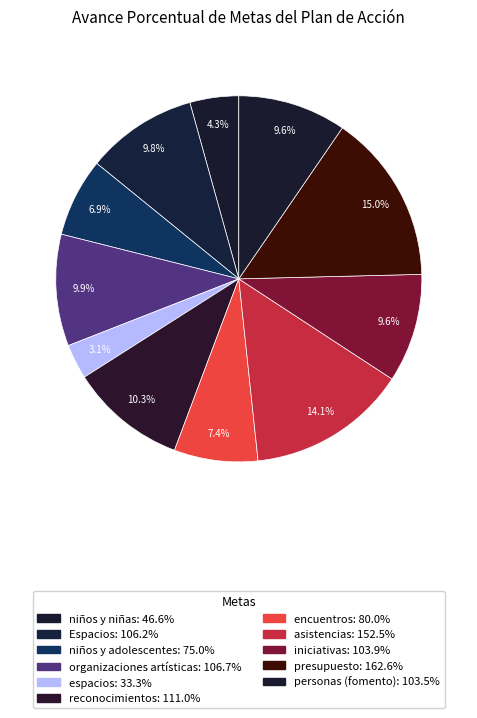

Approximately how many times larger is the value at iniciativas compared to Espacios?

1.0